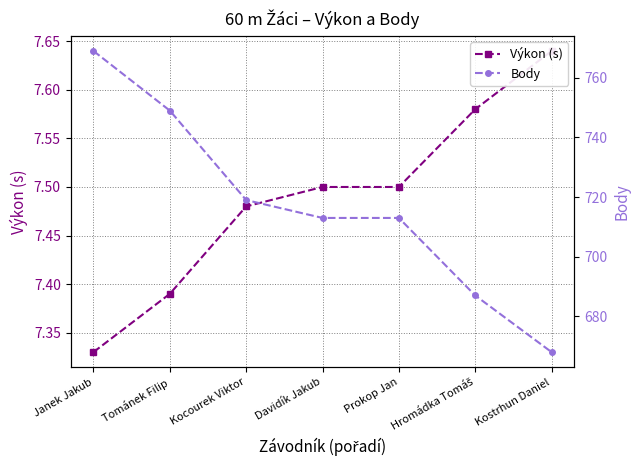

True or false: Výkon (s) and Body intersect in this chart.

False